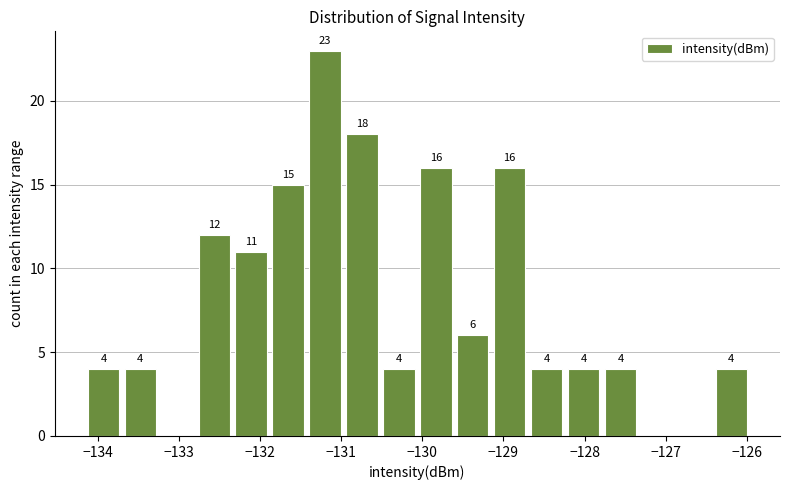

Over which range of the x-axis is the bar tallest?

-131.4 to -131.0